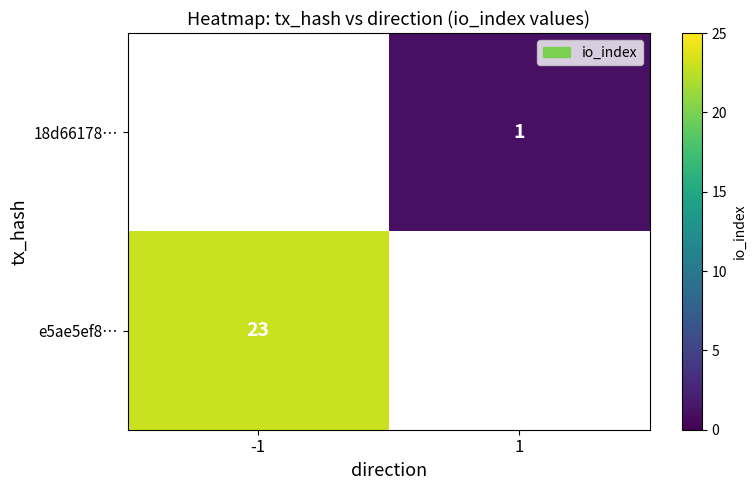

Which label corresponds to the smallest value in the chart?

1